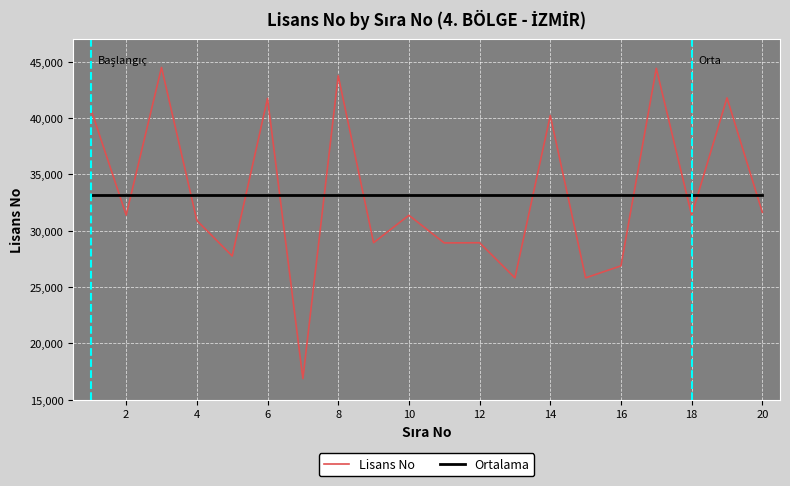

How many times do Ortalama and Lisans No cross each other?

13